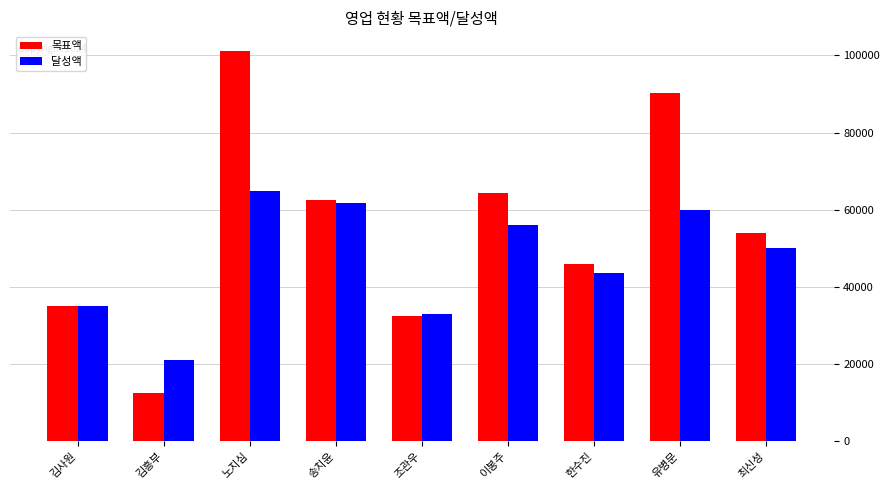

What is the label of the 9th bar from the right?

김사원